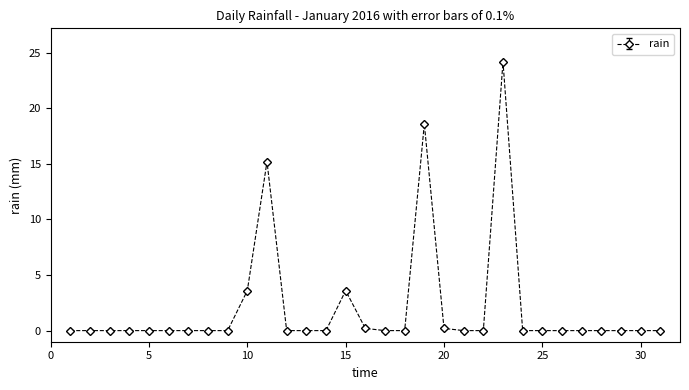

What is the difference between the maximum and minimum values?

24.2